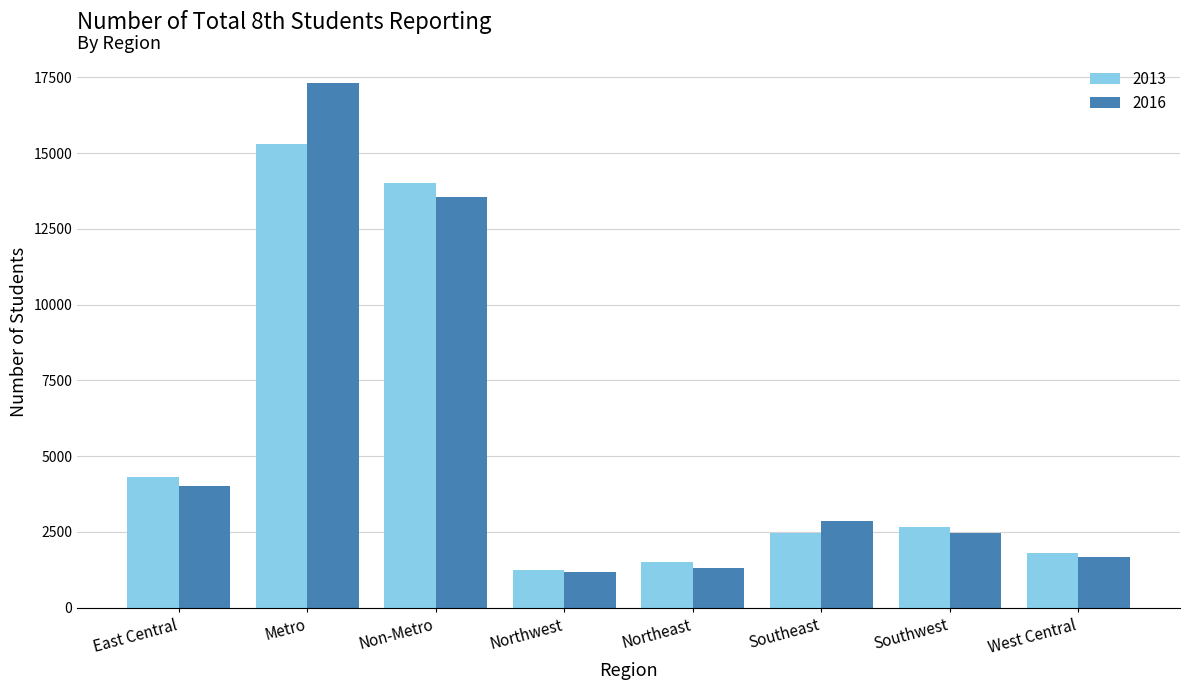

Which series changed the most between Non-Metro and West Central?

2013